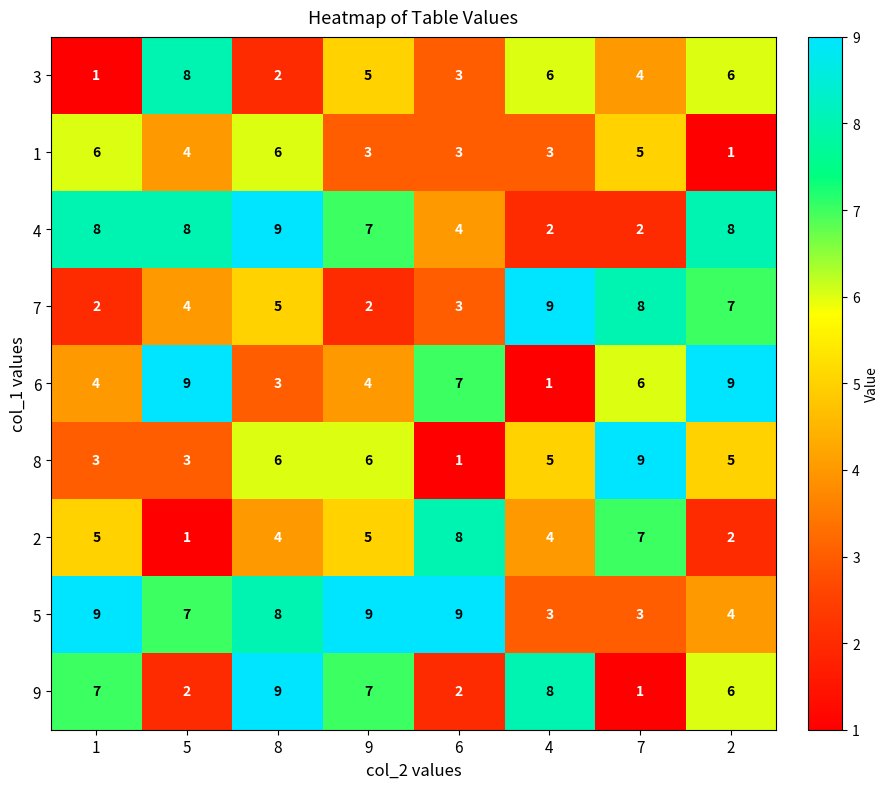

True or false: 5 has a value of 4 at 2.

True